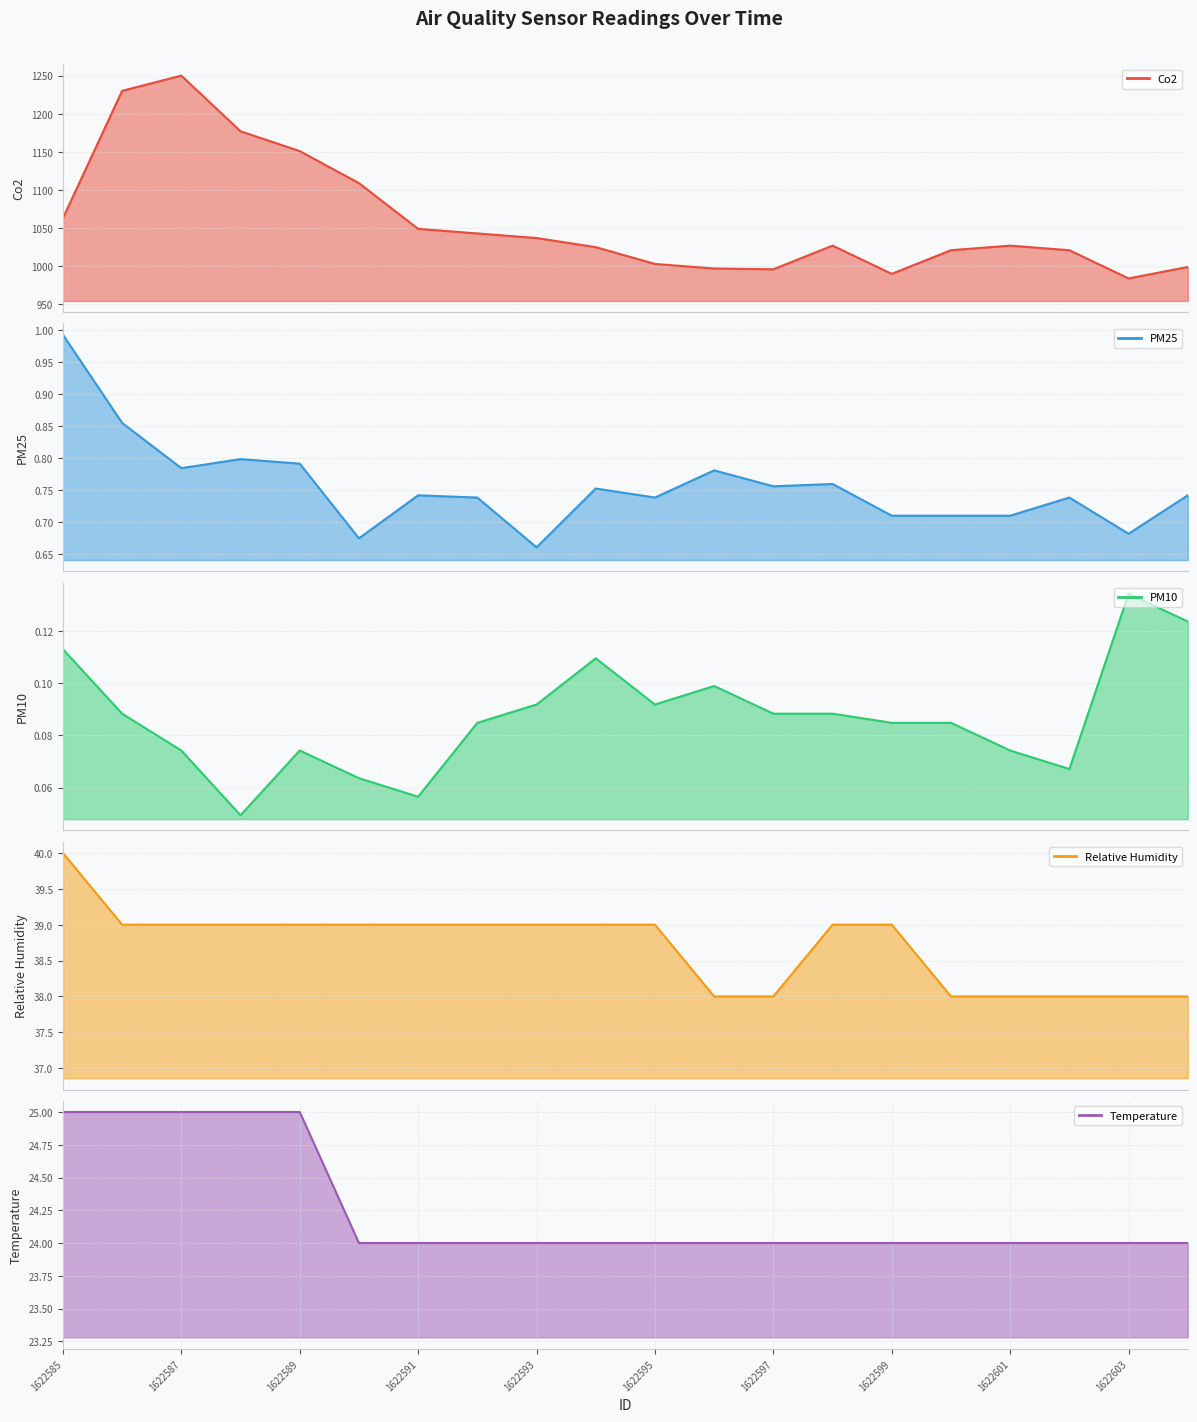

Reading right to left, what are all the values shown in this chart?

Co2: 1622604=999.0	1622603=984.0	1622602=1021.0	1622601=1027.0	1622600=1021.0	1622599=990.0	1622598=1027.0	1622597=996.0	1622596=997.0	1622595=1003.0	1622594=1025.0	1622593=1037.0	1622592=1043.0	1622591=1049.0	1622590=1109.0	1622589=1151.0	1622588=1177.0	1622587=1250.0	1622586=1230.0	1622585=1063.0
PM25: 1622604=0.7	1622603=0.7	1622602=0.7	1622601=0.7	1622600=0.7	1622599=0.7	1622598=0.8	1622597=0.8	1622596=0.8	1622595=0.7	1622594=0.8	1622593=0.7	1622592=0.7	1622591=0.7	1622590=0.7	1622589=0.8	1622588=0.8	1622587=0.8	1622586=0.9	1622585=1.0
PM10: 1622604=0.1	1622603=0.1	1622602=0.1	1622601=0.1	1622600=0.1	1622599=0.1	1622598=0.1	1622597=0.1	1622596=0.1	1622595=0.1	1622594=0.1	1622593=0.1	1622592=0.1	1622591=0.1	1622590=0.1	1622589=0.1	1622588=0.0	1622587=0.1	1622586=0.1	1622585=0.1
Relative Humidity: 1622604=38.0	1622603=38.0	1622602=38.0	1622601=38.0	1622600=38.0	1622599=39.0	1622598=39.0	1622597=38.0	1622596=38.0	1622595=39.0	1622594=39.0	1622593=39.0	1622592=39.0	1622591=39.0	1622590=39.0	1622589=39.0	1622588=39.0	1622587=39.0	1622586=39.0	1622585=40.0
Temperature: 1622604=24.0	1622603=24.0	1622602=24.0	1622601=24.0	1622600=24.0	1622599=24.0	1622598=24.0	1622597=24.0	1622596=24.0	1622595=24.0	1622594=24.0	1622593=24.0	1622592=24.0	1622591=24.0	1622590=24.0	1622589=25.0	1622588=25.0	1622587=25.0	1622586=25.0	1622585=25.0